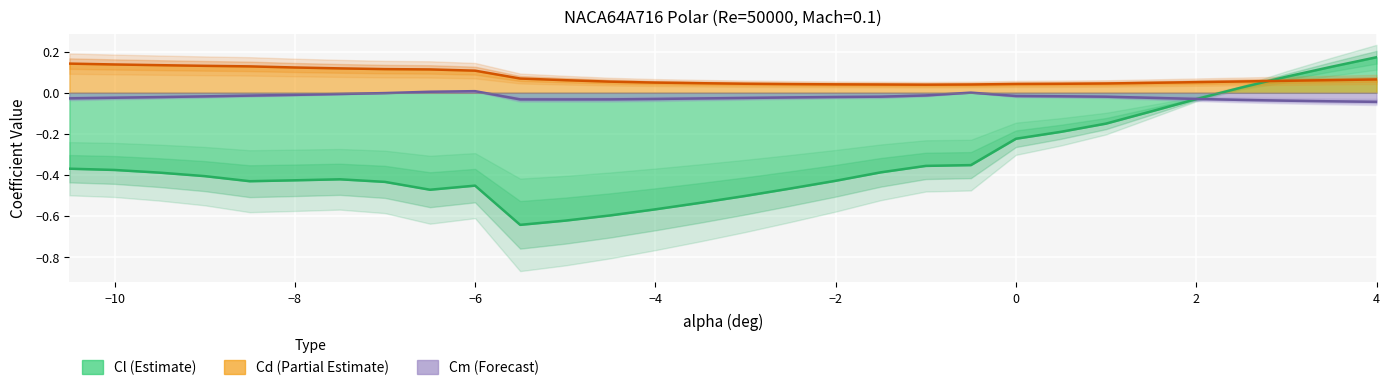

Rank the series by their maximum value, from lowest to highest.

Cm, Cd, Cl